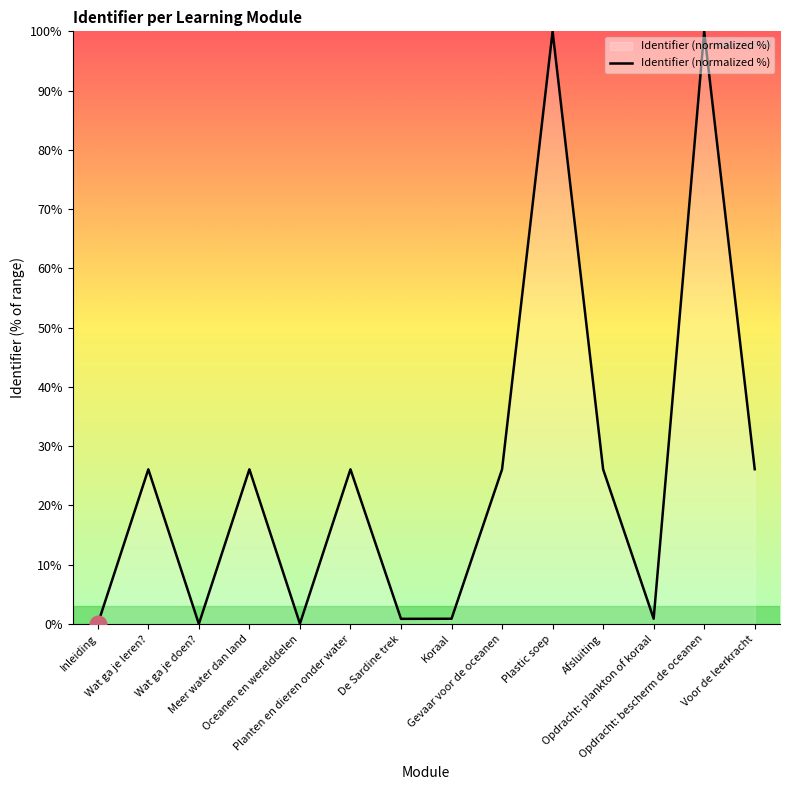

What is the average value?

25.7